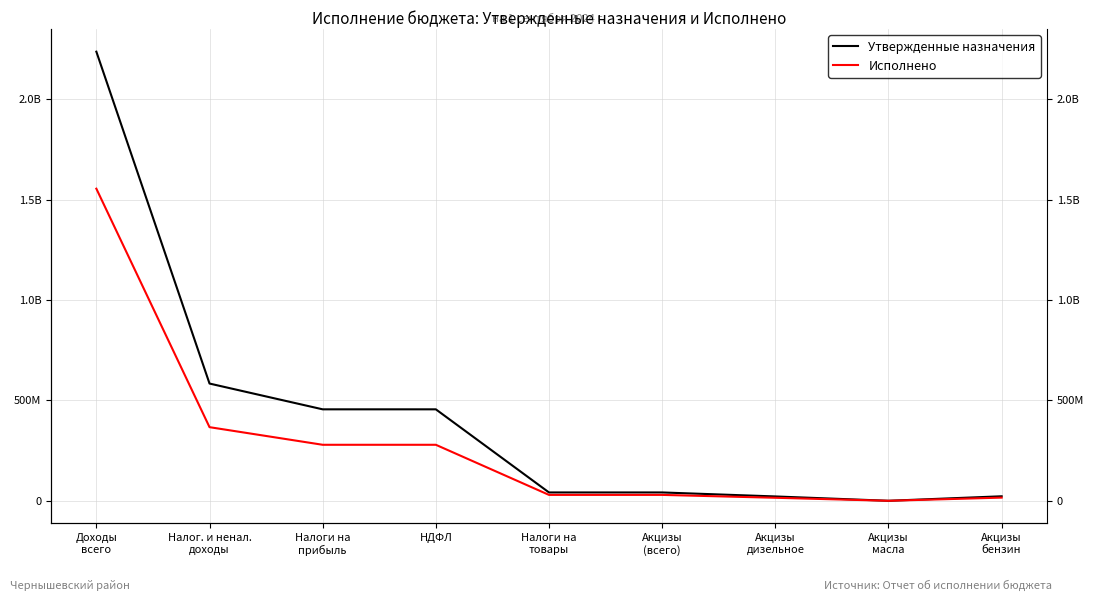

Which category has the highest value across all series?

Доходы
всего